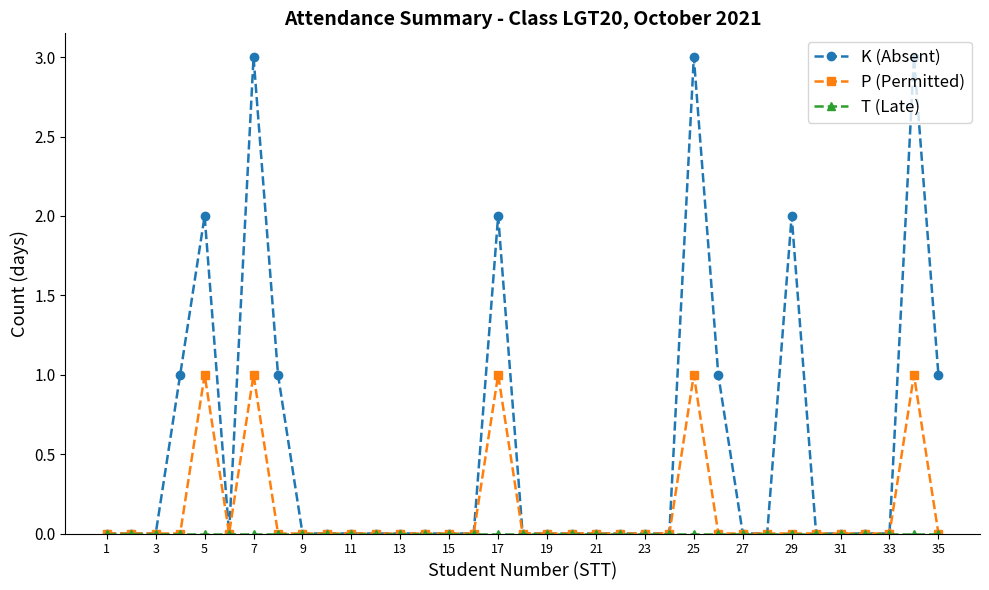

Which series has the largest total across all categories?

K (Absent)